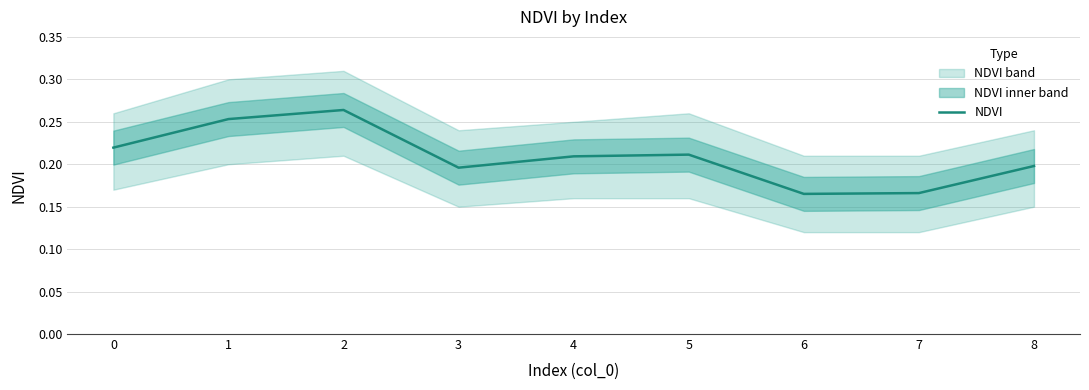

Rank the categories by value from highest to lowest.

2, 1, 0, 5, 4, 8, 3, 7, 6